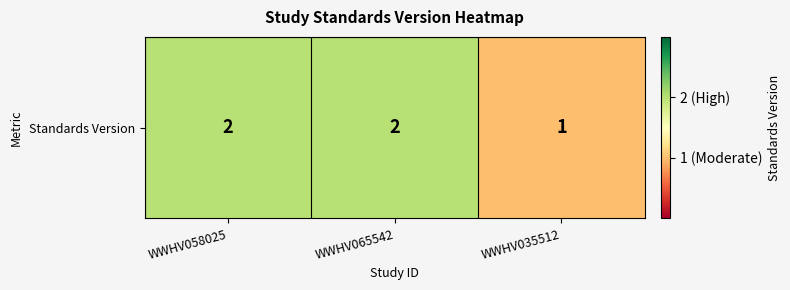

Reading left to right, transcribe all the data shown in this chart.

WWHV058025=2	WWHV065542=2	WWHV035512=1